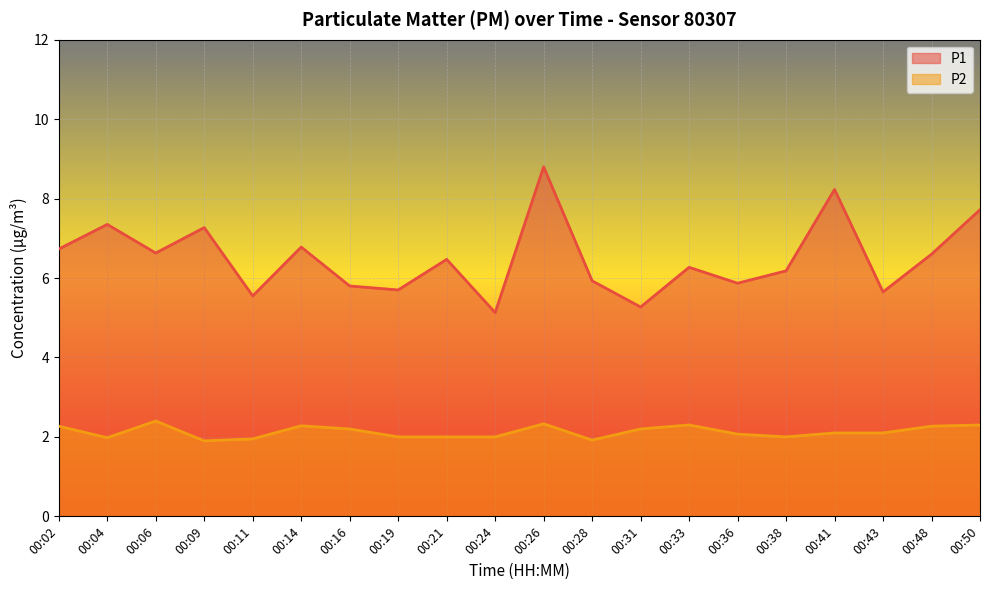

Between 00:16 and 00:28, which is larger?

00:28